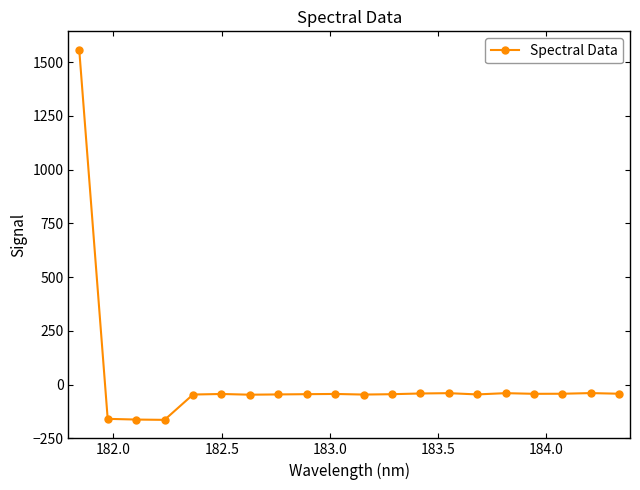

What is the smallest value displayed?

-164.4